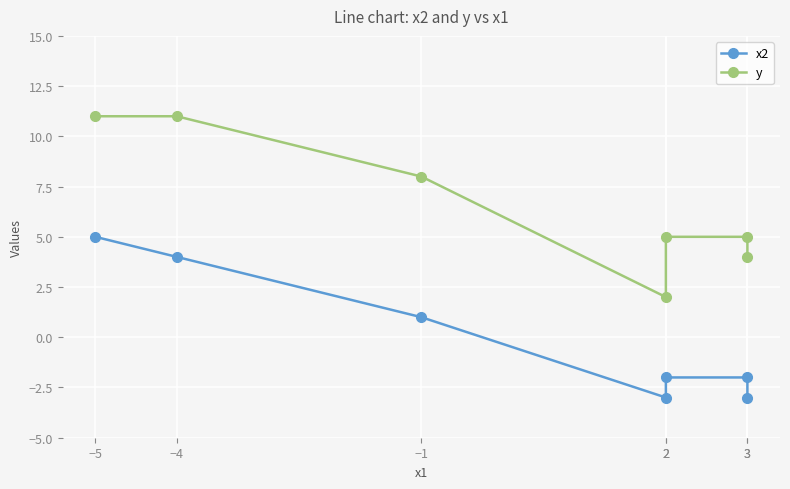

Where is the first local minimum for x2?

2